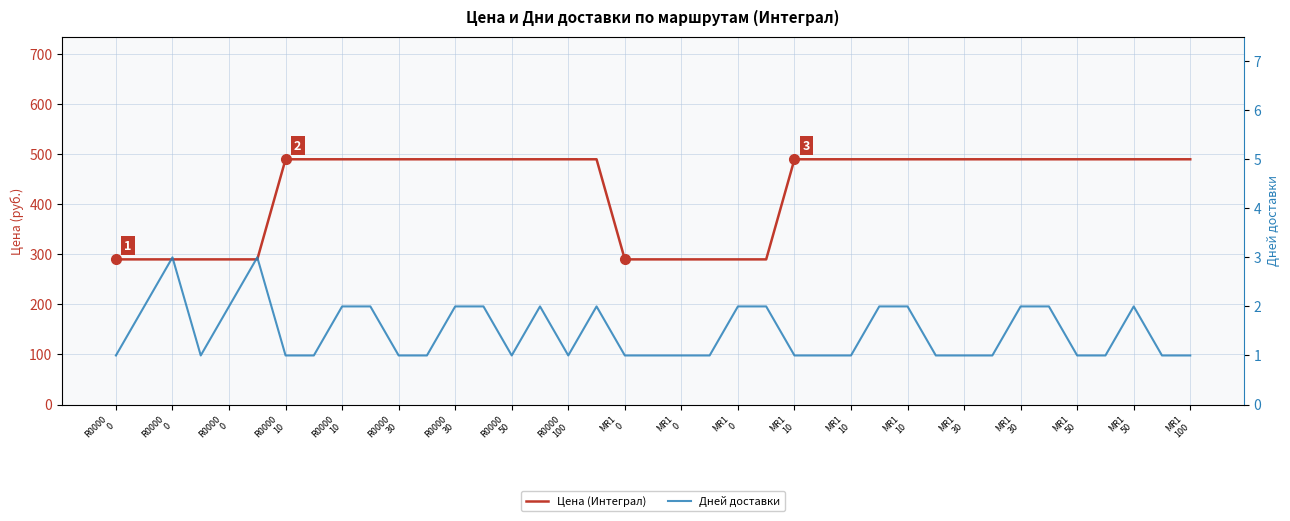

What is the value of the Дней доставки point at the 12th from the left?

2